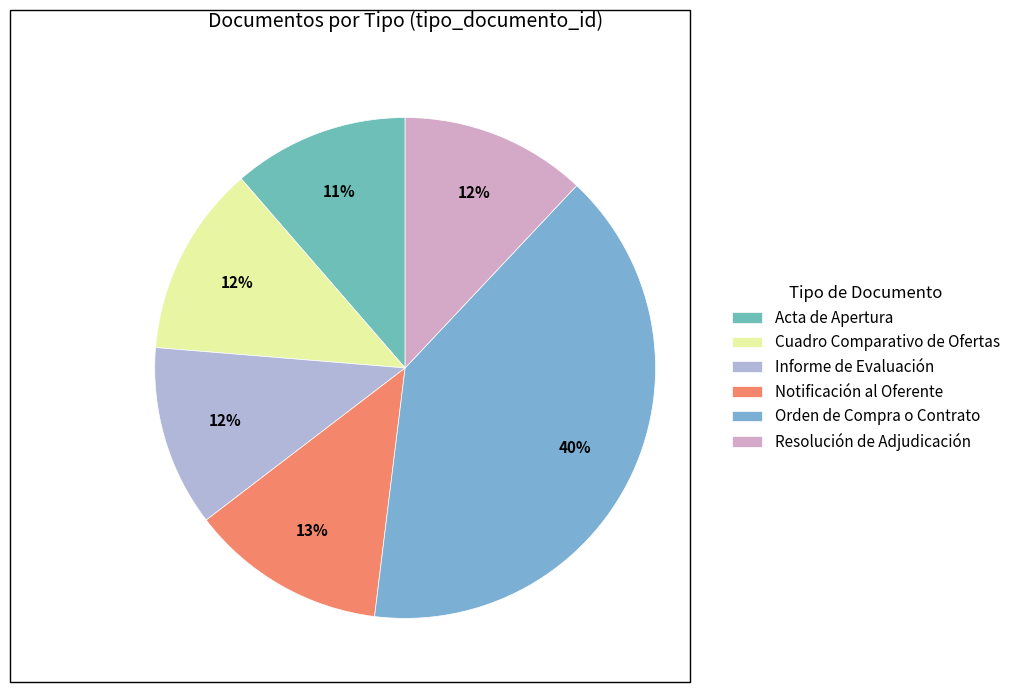

To the nearest percent, what is the difference between the largest and smallest slice percentages?

29%